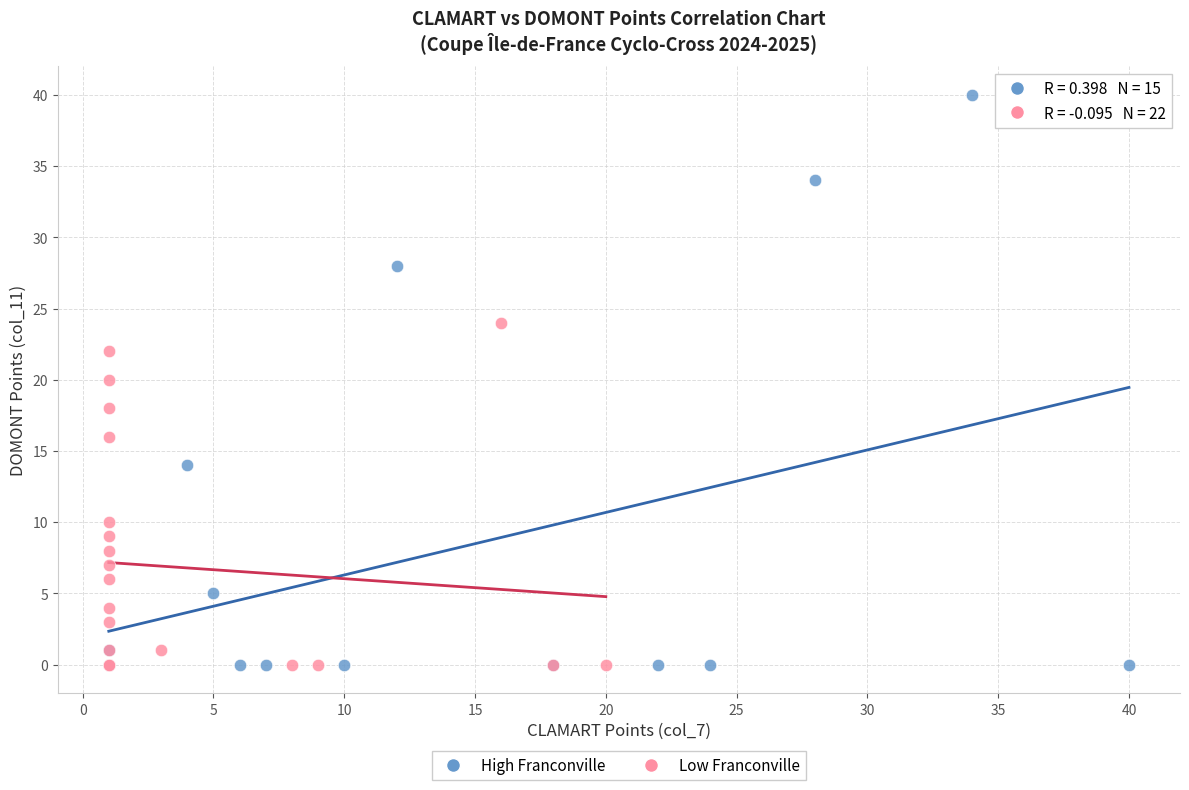

Which series reaches the maximum Y coordinate?

High Franconville